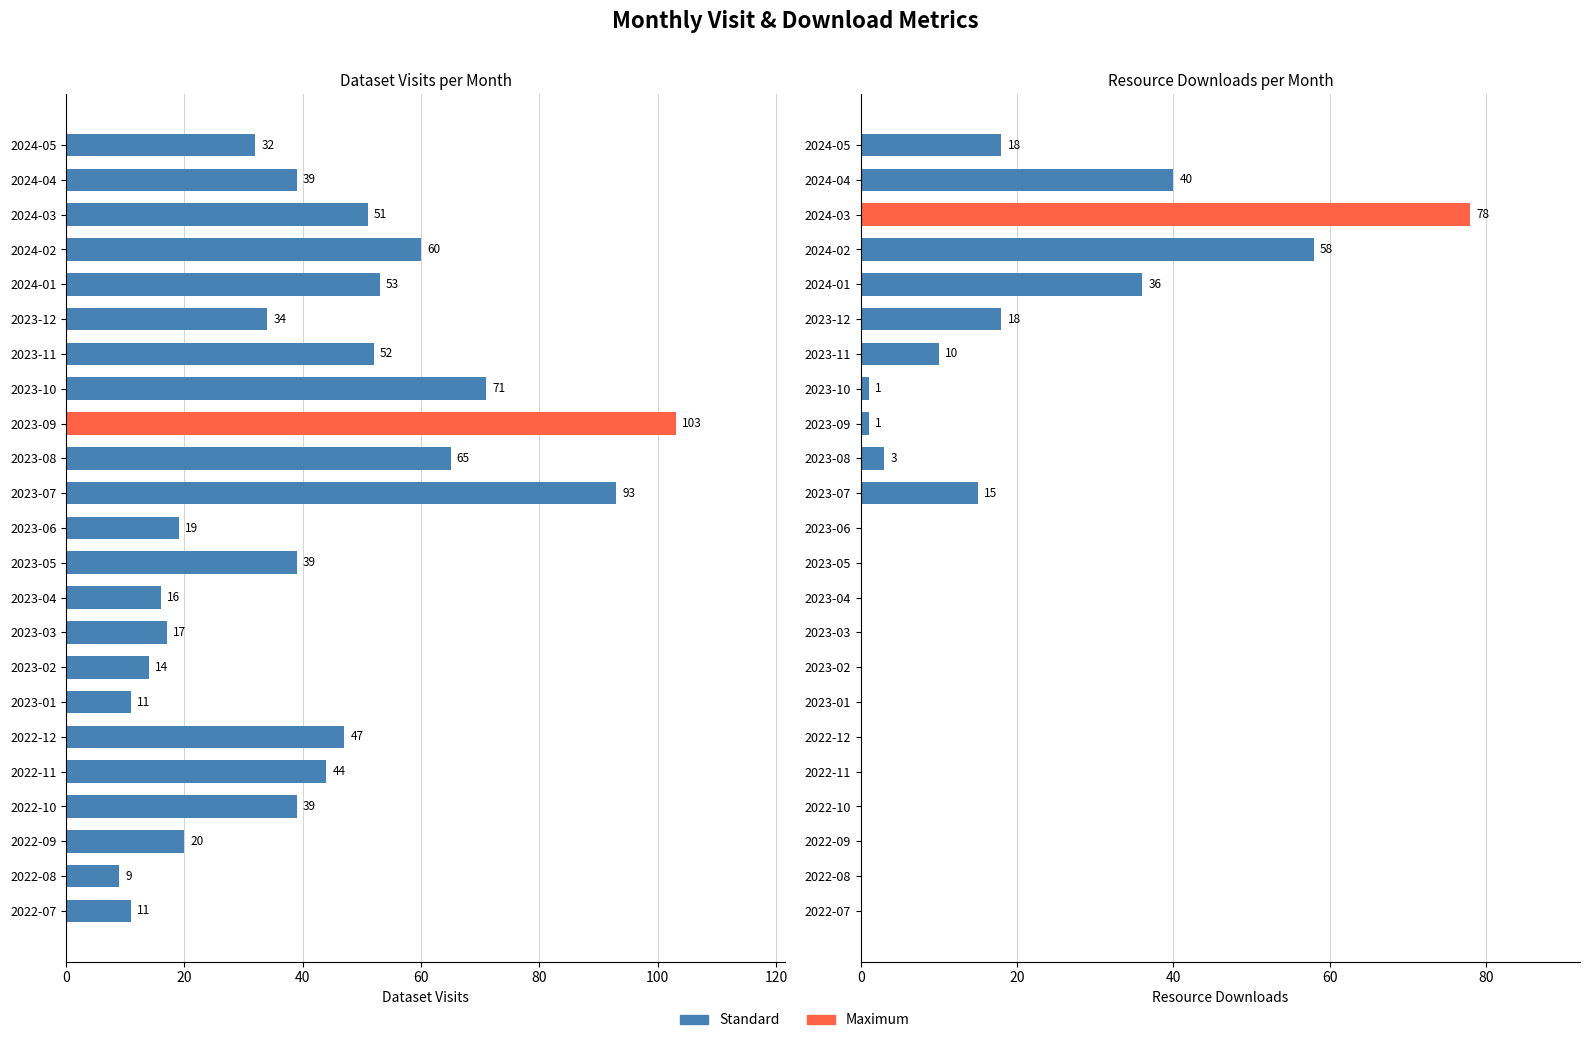

Is it true that monthly_visit_dataset equals 16 at 2023-12?

False